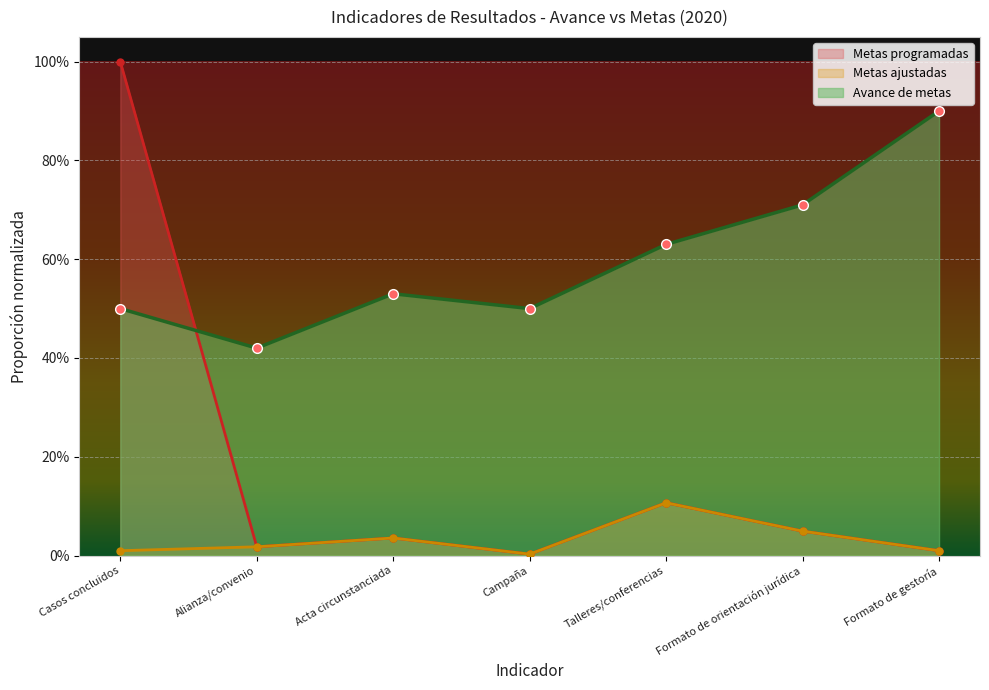

What is the approximate value of Avance de metas at Campaña?

0.5